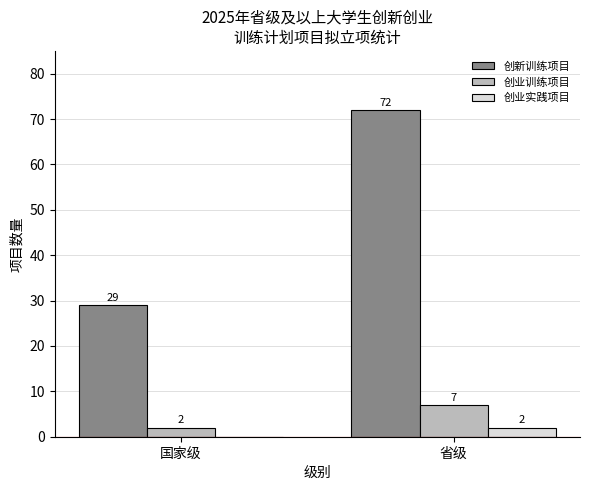

What is the total value across all series at 国家级?

31